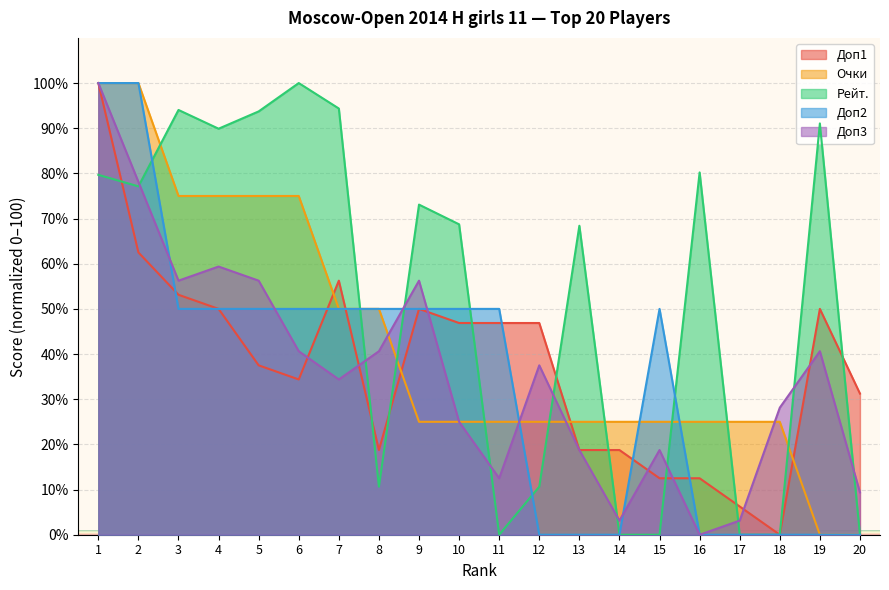

Which label corresponds to the smallest value in the chart?

18